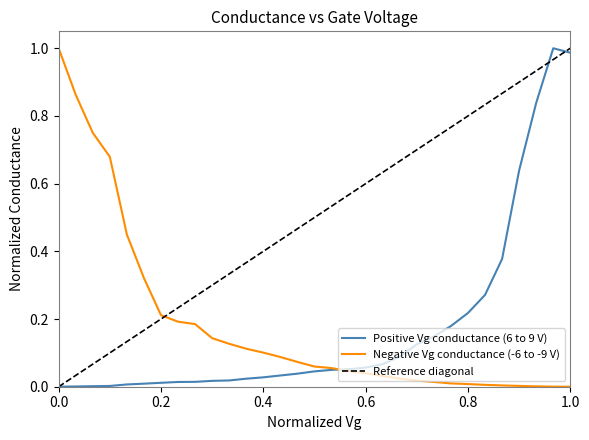

Is it true that Negative Vg conductance (-6 to -9 V) equals 0.3 at 0.2?

False